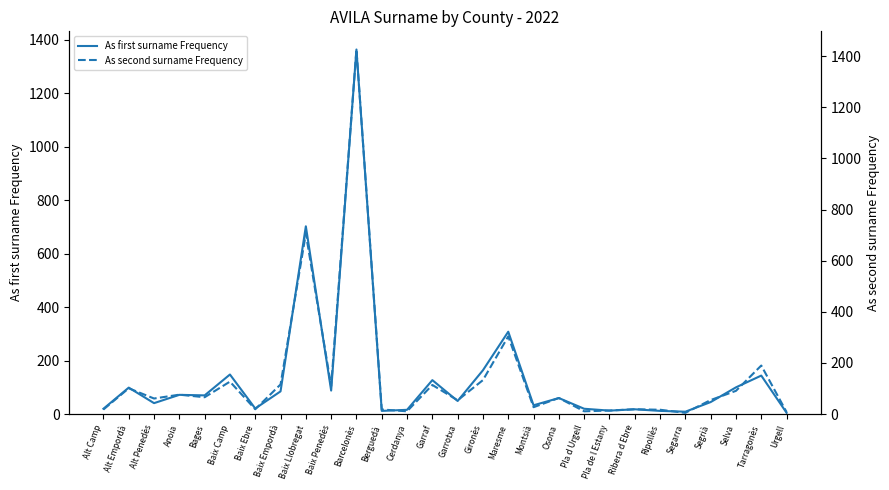

What is the difference between the maximum and minimum values in the As second surname Frequency series?

1421